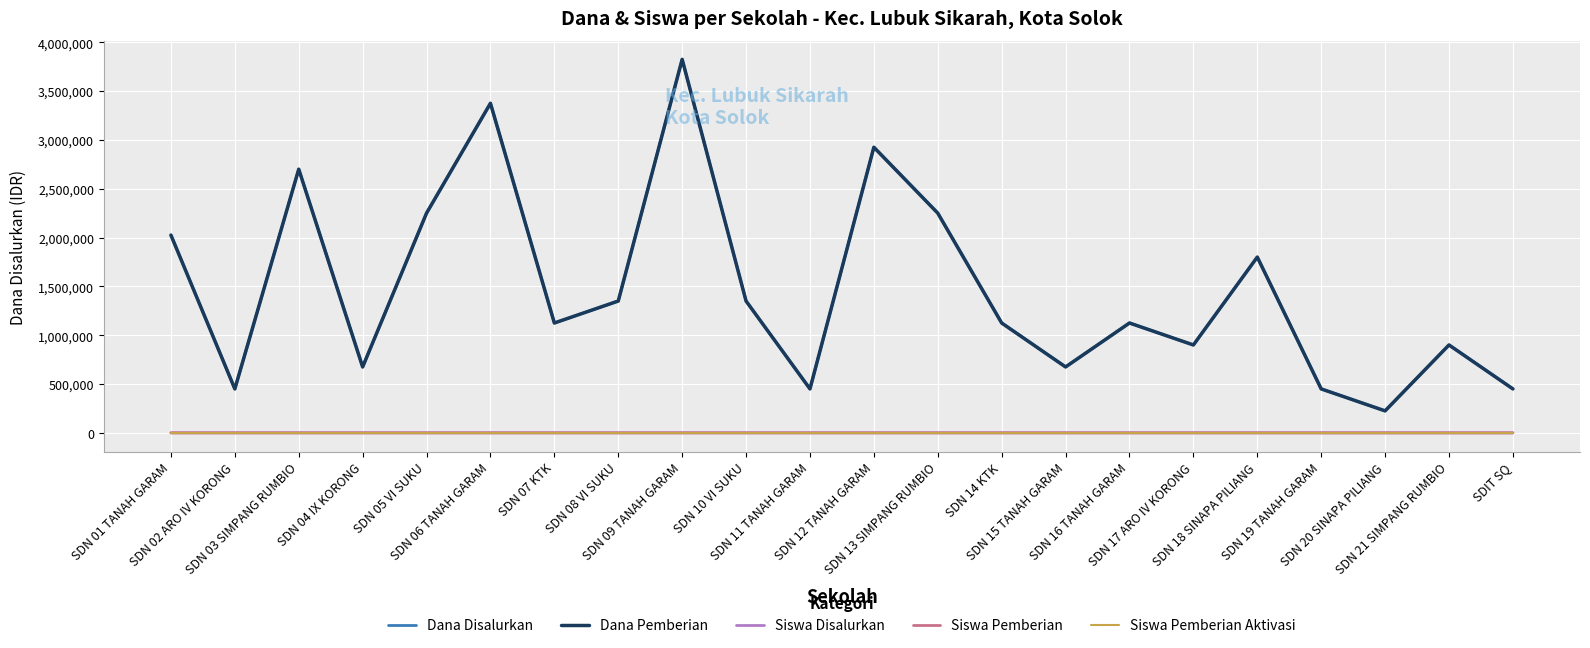

Is this an area chart (filled region under the line)?

No